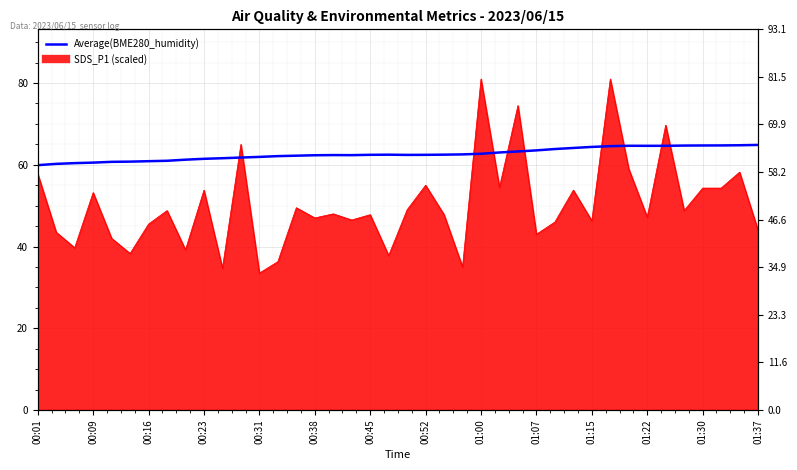

What is the sum of all values?

2505.9